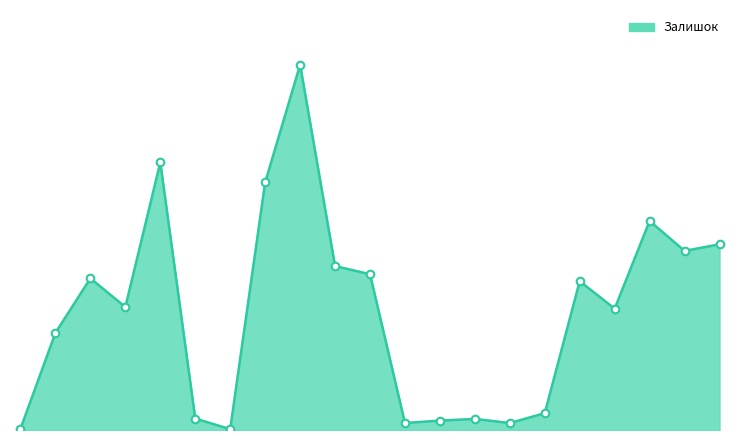

Does the chart have visible grid lines?

No